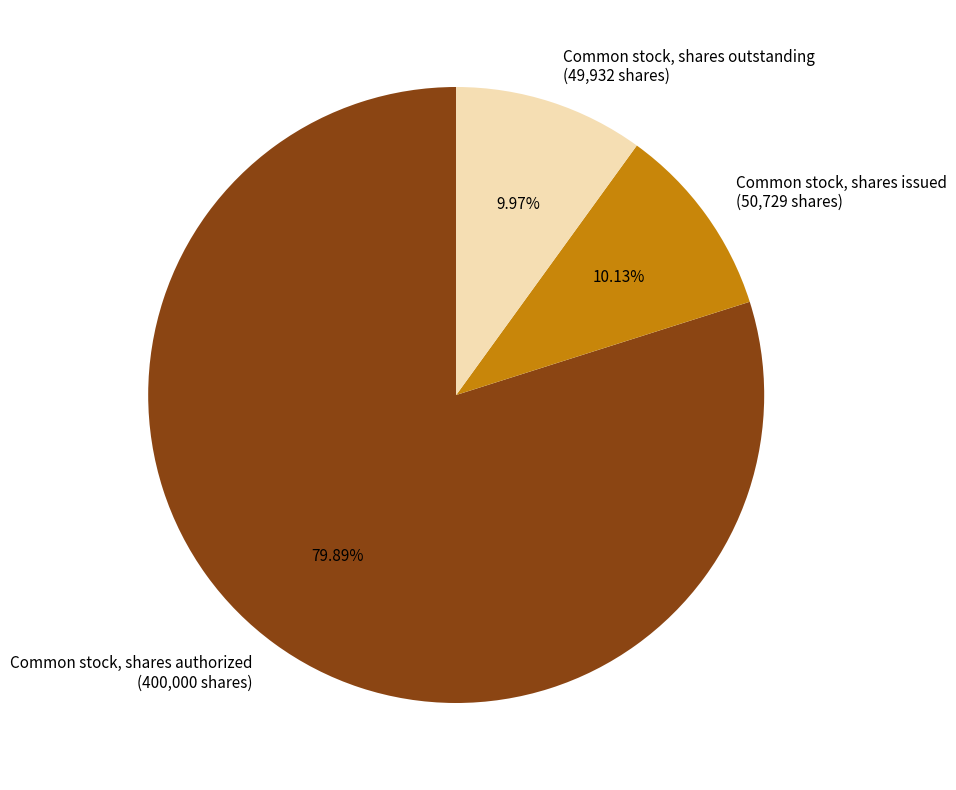

True or false: Common stock, shares authorized accounts for 69% of the total.

False